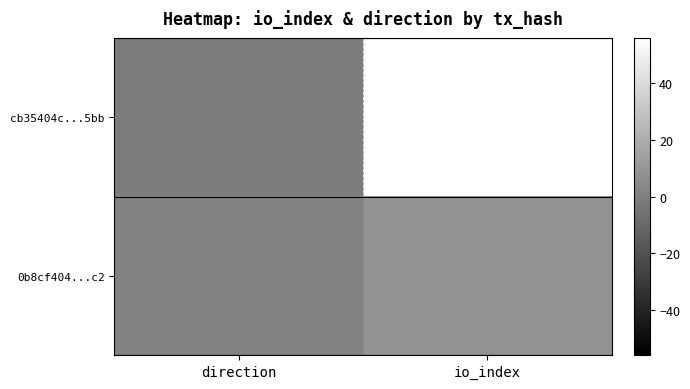

Reading left to right, what are all the values shown in this chart?

cb35404c...5bb: direction=-1	io_index=56
0b8cf404...c2: direction=1	io_index=8